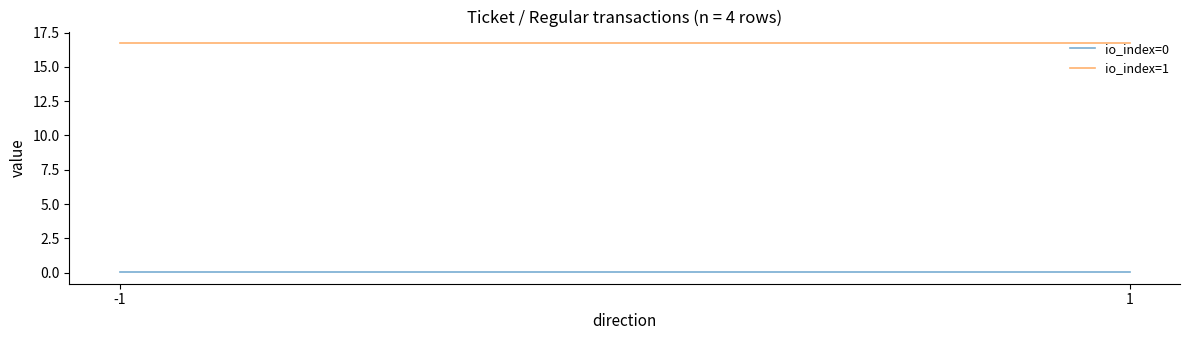

Does the chart have visible grid lines?

No